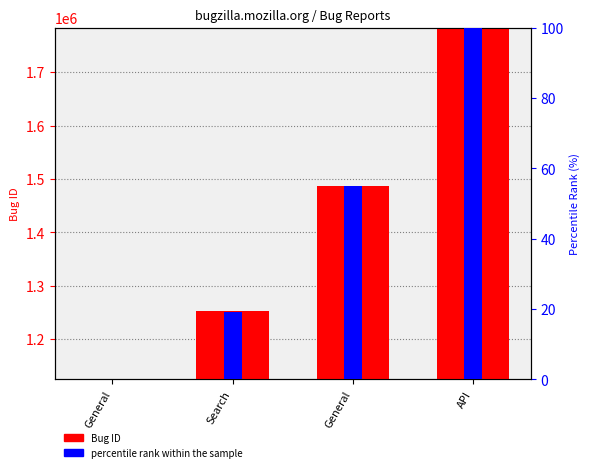

Which series has the largest total across all categories?

Bug ID